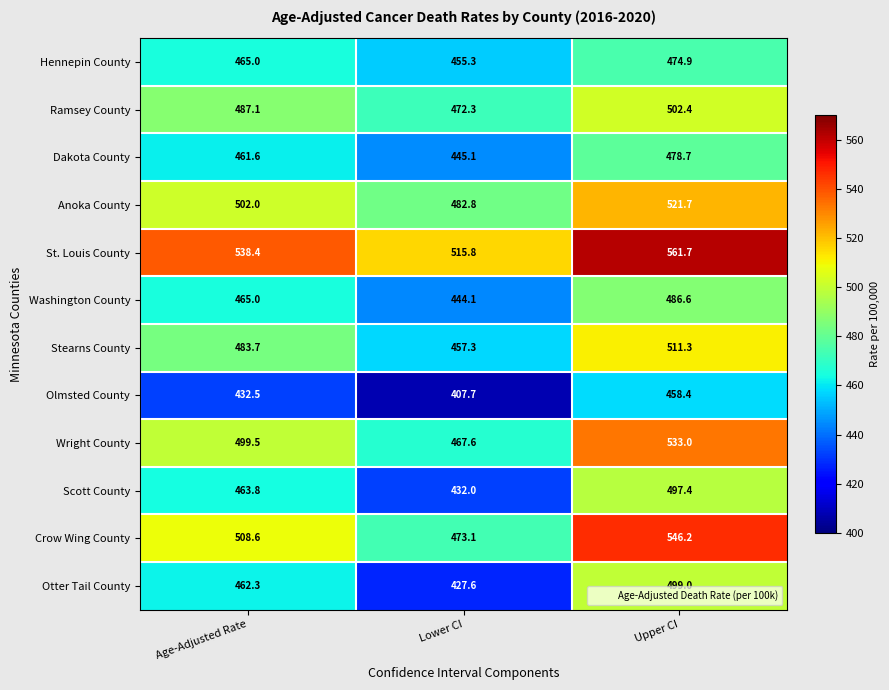

Where is Hennepin County nearest to the value 465?

Age-Adjusted Rate